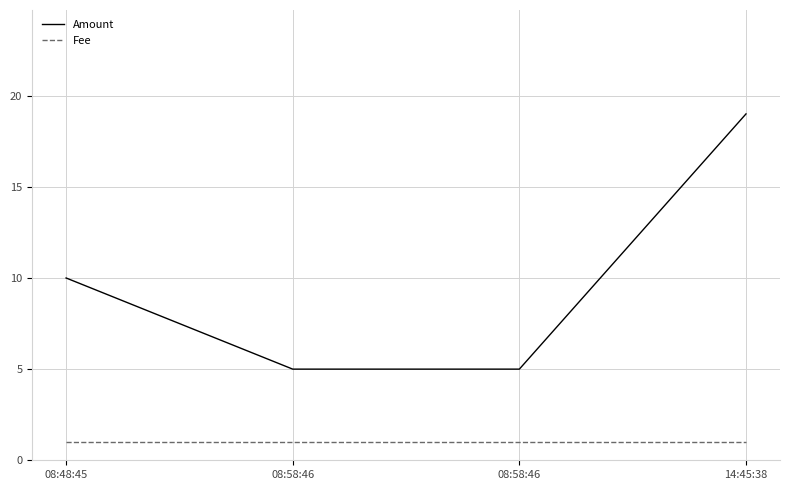

Reading left to right, list all the values displayed in this chart.

Amount: 10	5	5	19
Fee: 1	1	1	1